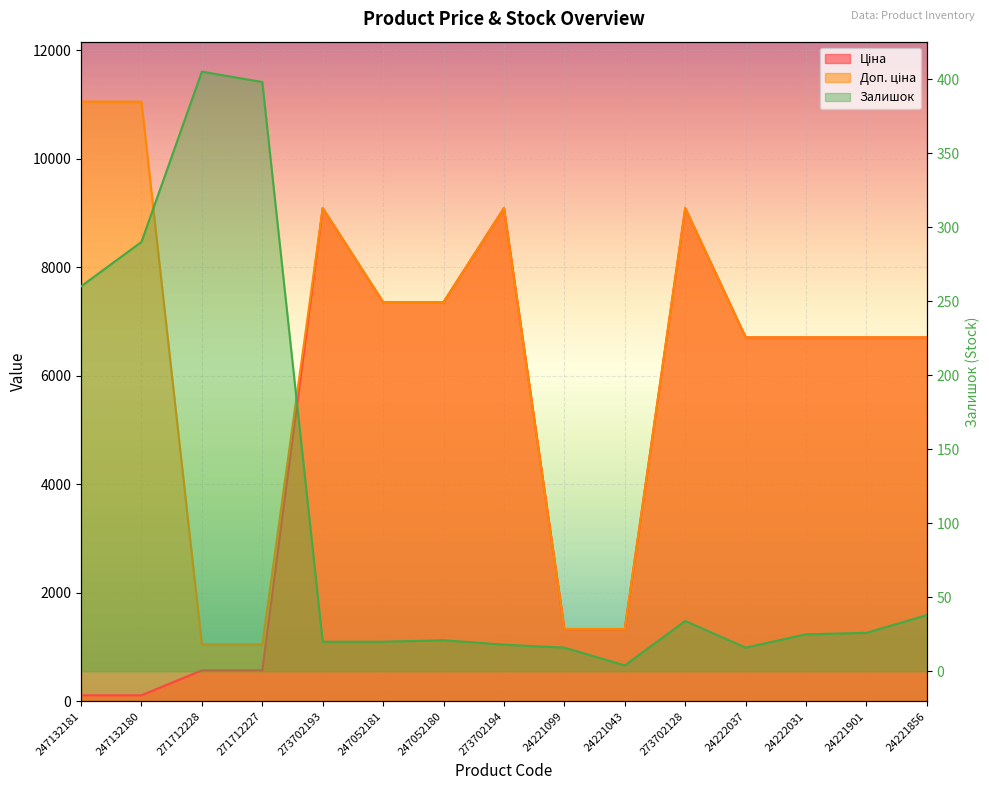

Count the number of data series in this chart.

3